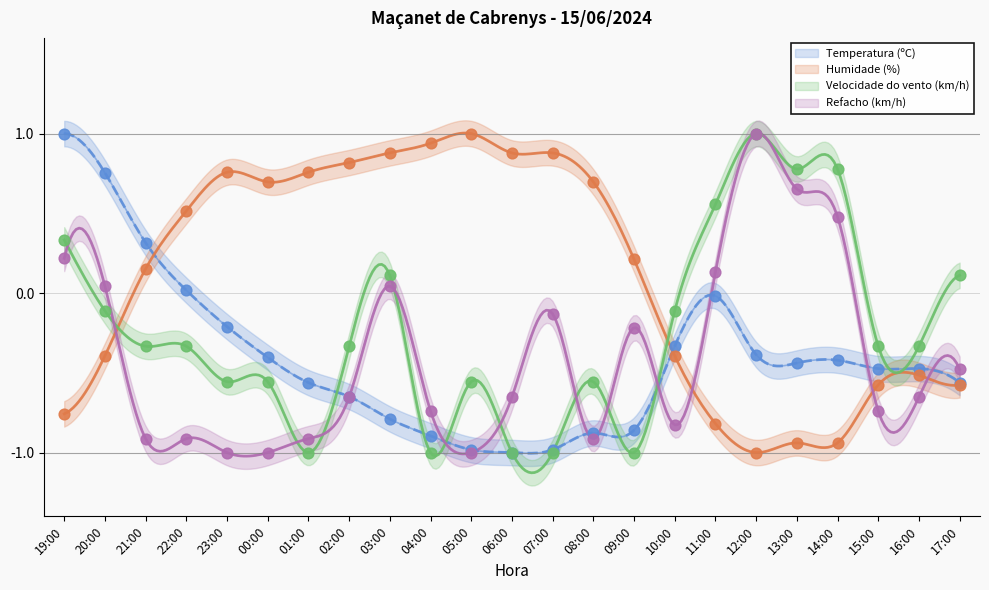

What are all the series names shown in the legend?

Temperatura (ºC), Humidade (%), Velocidade do vento (km/h), Refacho (km/h)